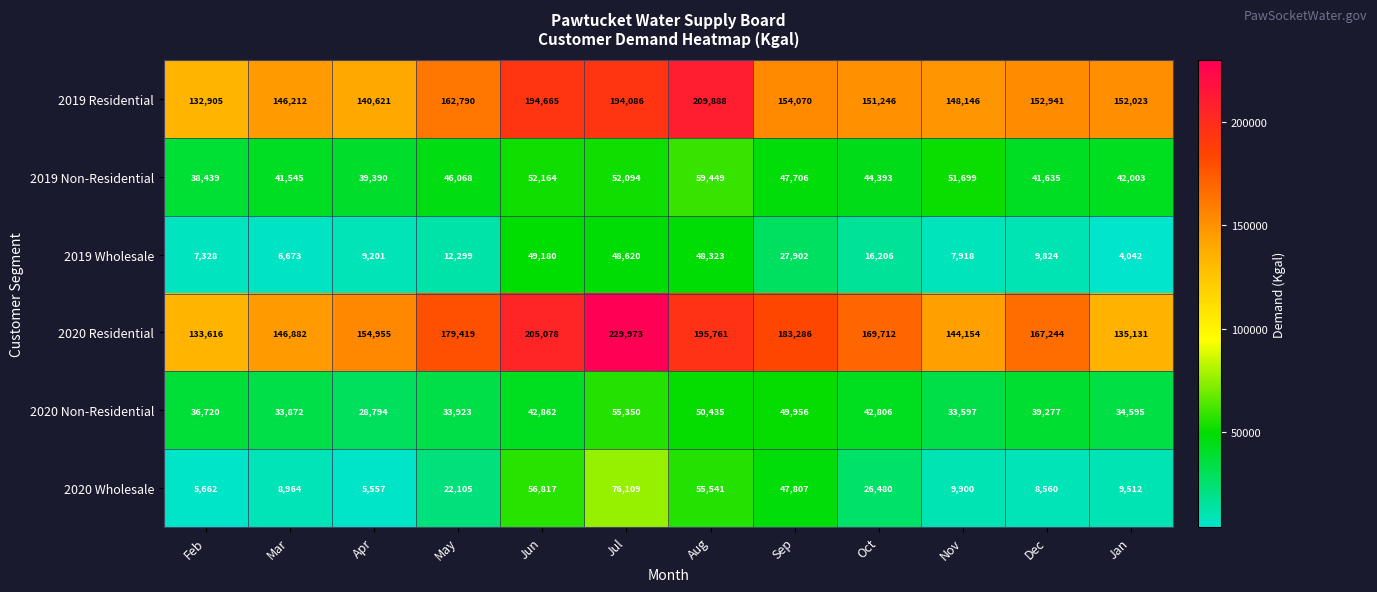

List the series in order of their peak value, highest first.

2020 Residential, 2019 Residential, 2020 Wholesale, 2019 Non-Residential, 2020 Non-Residential, 2019 Wholesale